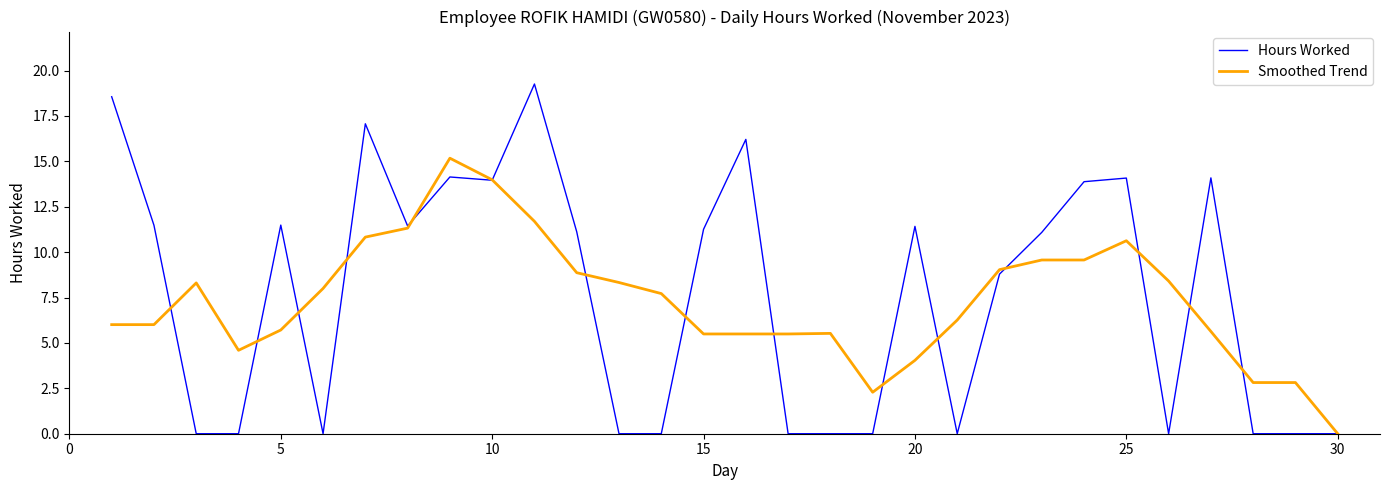

True or false: Hours Worked and Smoothed Trend intersect in this chart.

True